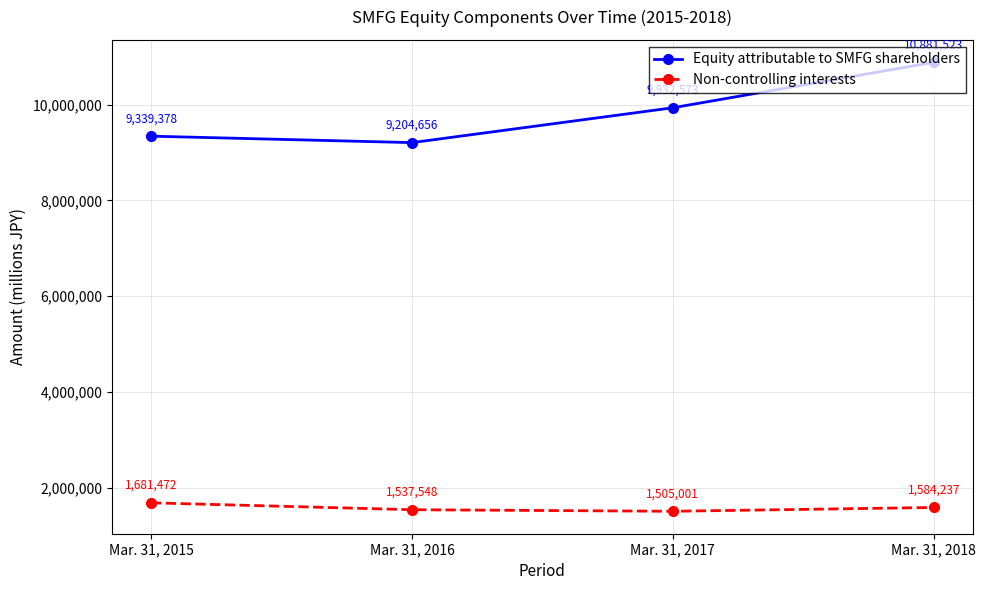

Reading left to right, extract all data points from this chart.

Equity attributable to SMFG shareholders: 9339378	9204656	9932573	10881523
Non-controlling interests: 1681472	1537548	1505001	1584237